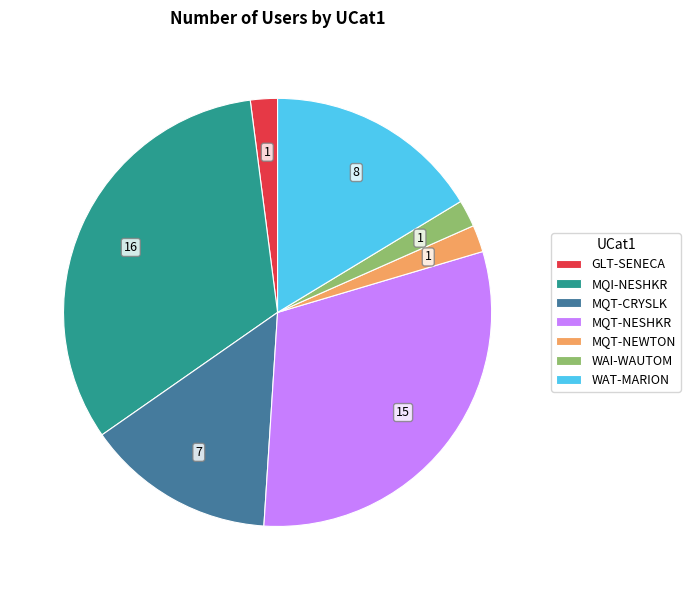

True or false: MQT-CRYSLK accounts for 14% of the total.

True